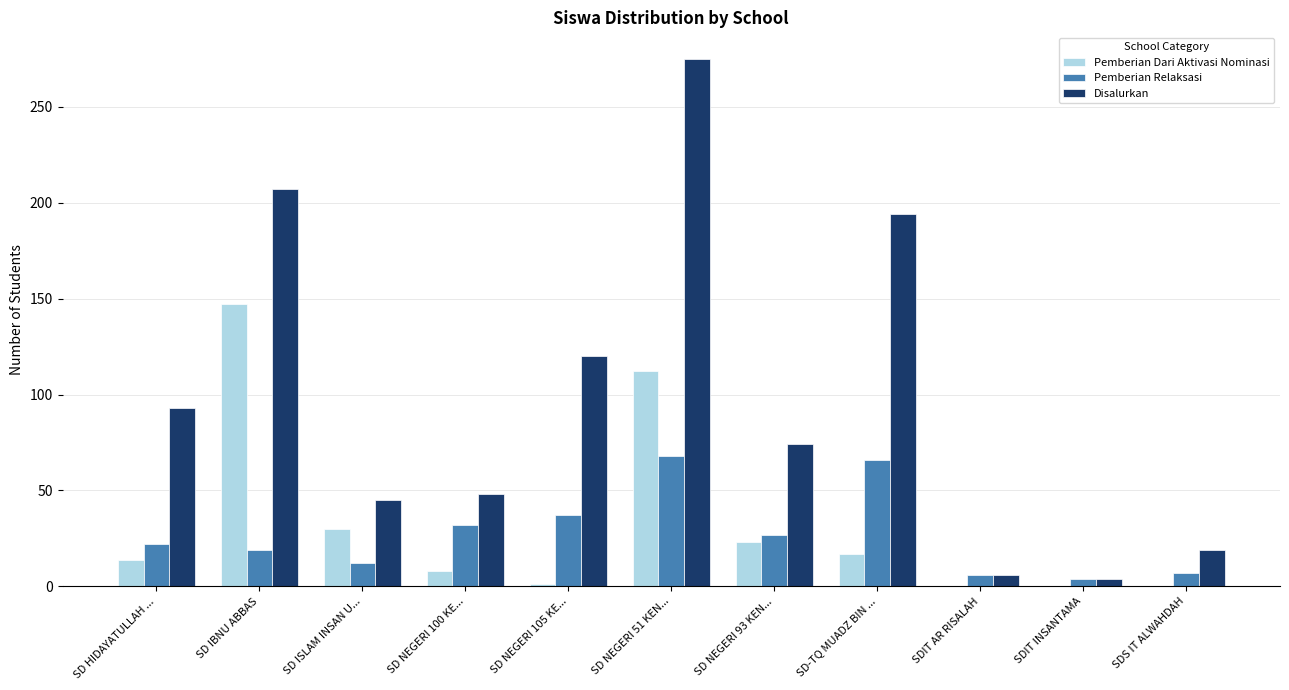

Are the bars grouped side by side (vs. stacked)?

Yes